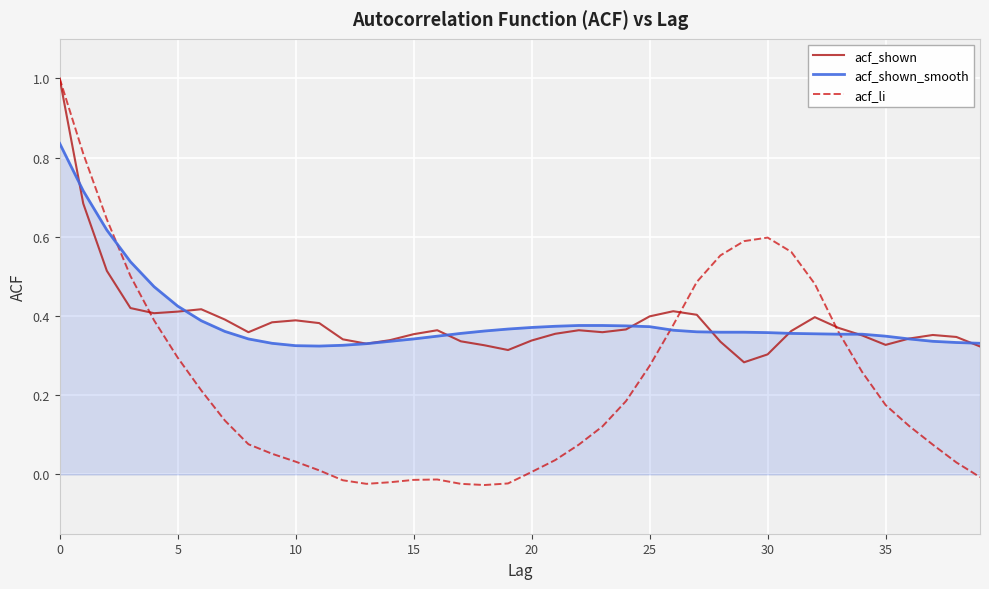

How many lines are shown in the chart?

3